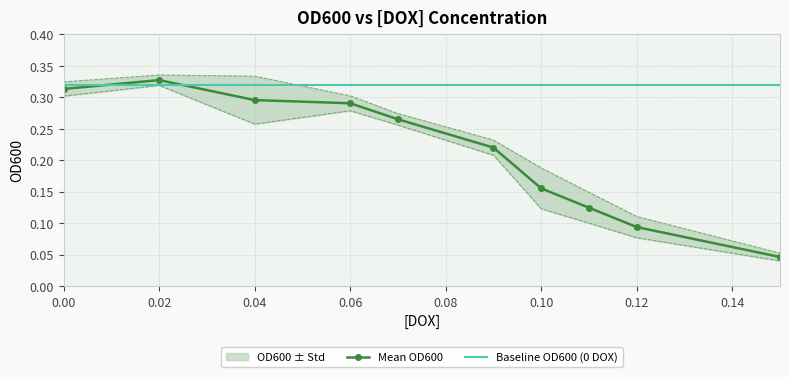

What is the average value?

0.2